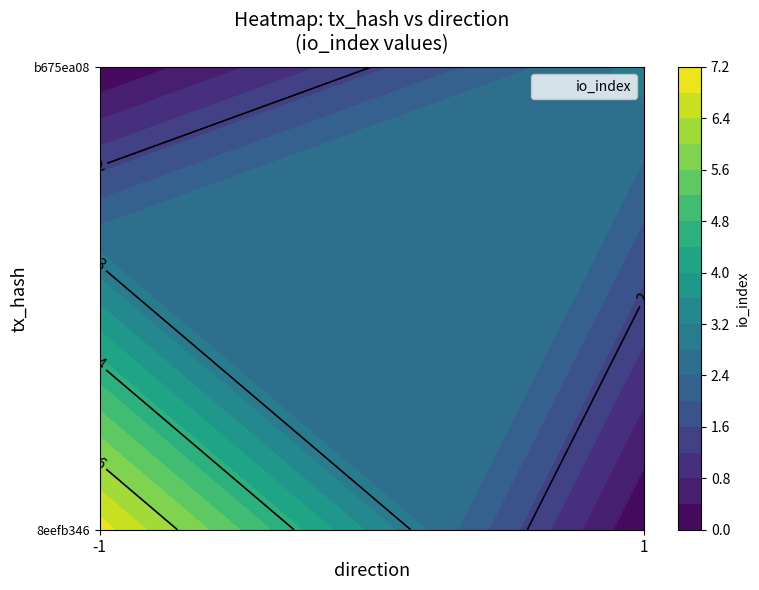

Rank the series at io_index from highest to lowest value.

8eefb346, b675ea08